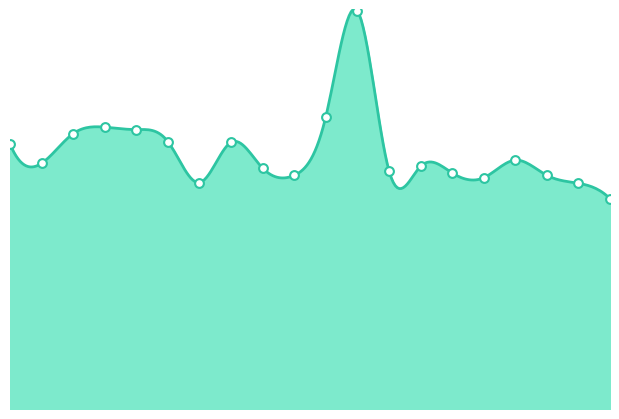

What is the change in value from 00:10 to 00:59?

-2.9